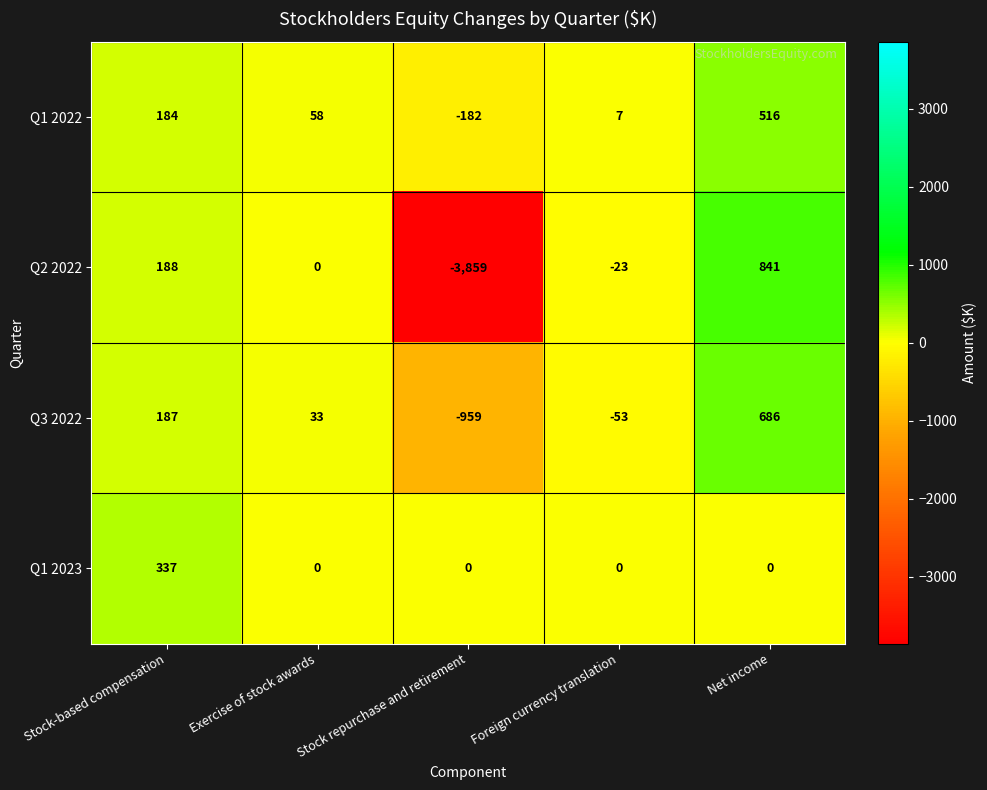

Is it true that Q2 2022 equals 188 at Stock-based compensation?

True